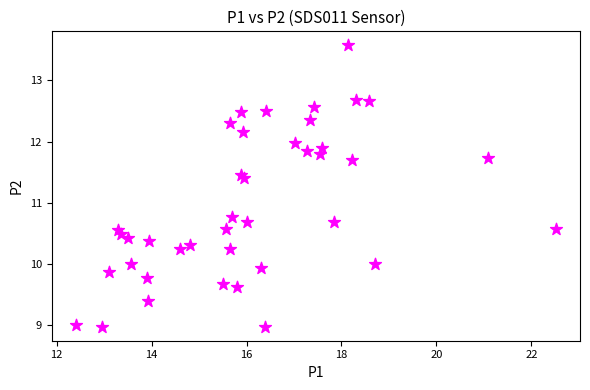

What Y value in the scatter plot is closest to 11?

10.8